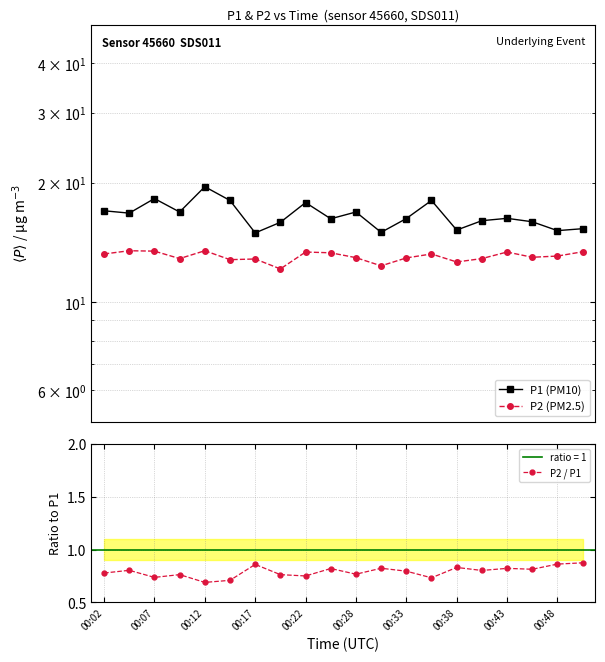

Is it true that P2 / P1 equals 0.5 at 00:33?

False